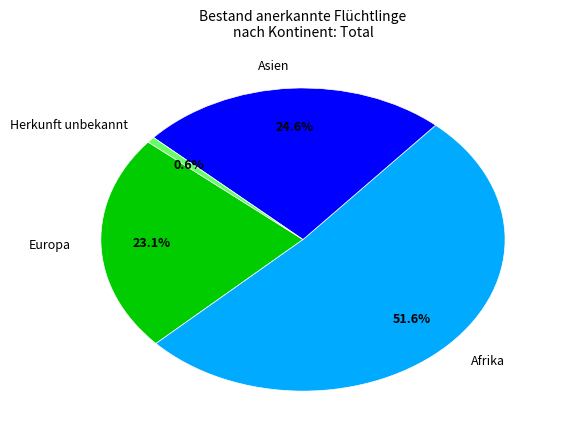

To the nearest percent, what portion does Afrika represent?

52%